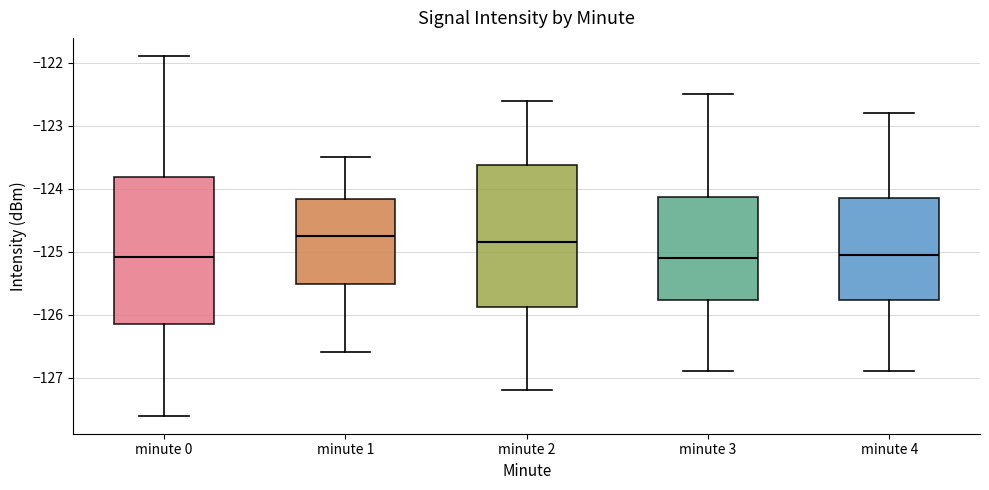

Where is the lower edge of the box for minute 1 on the y-axis? The values are not printed on the chart, so give them approximately, as read against the axis.

-125.5